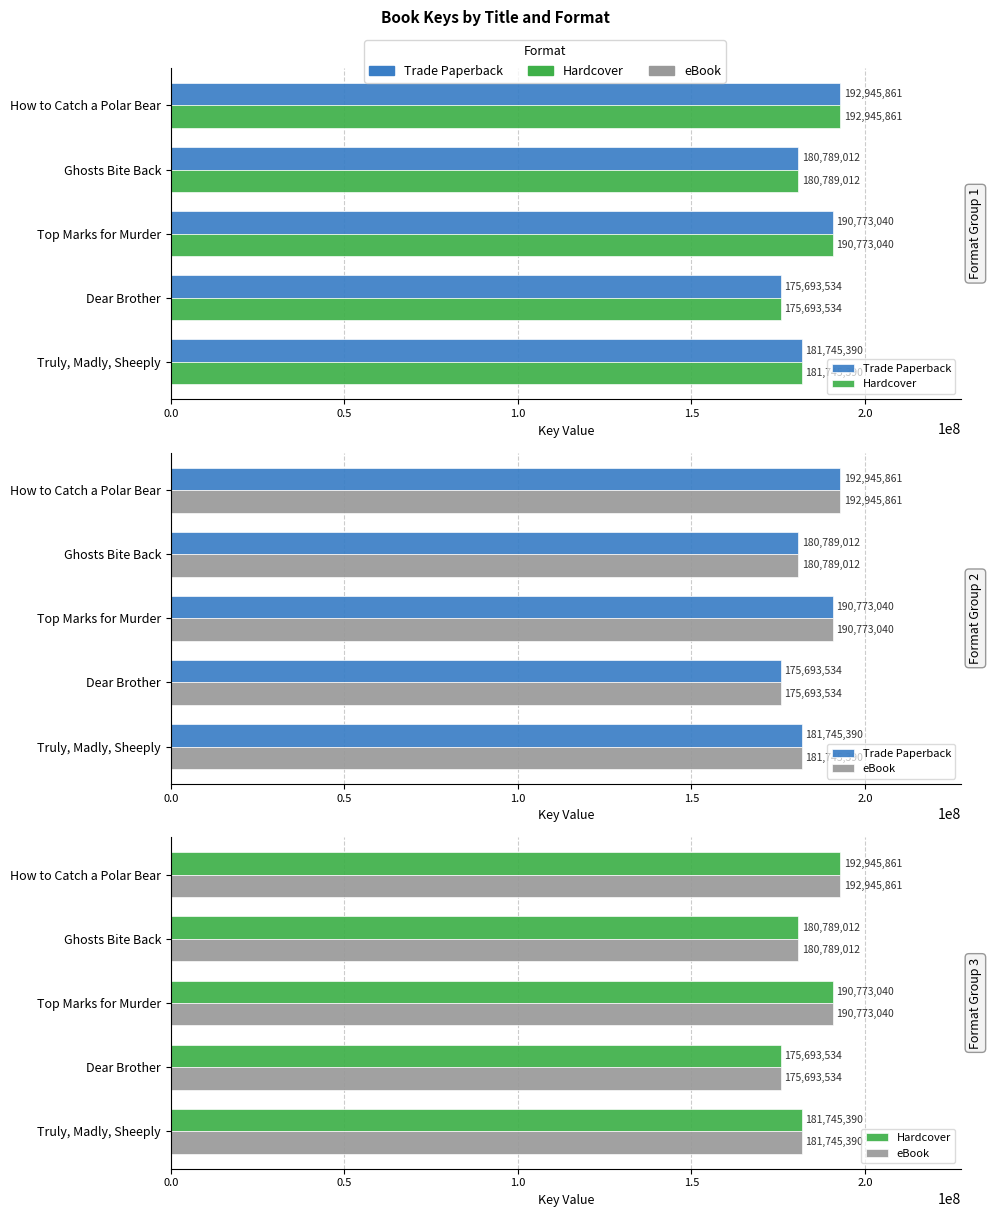

What is the value of the Trade Paperback bar at the 2nd from the left?

175693534